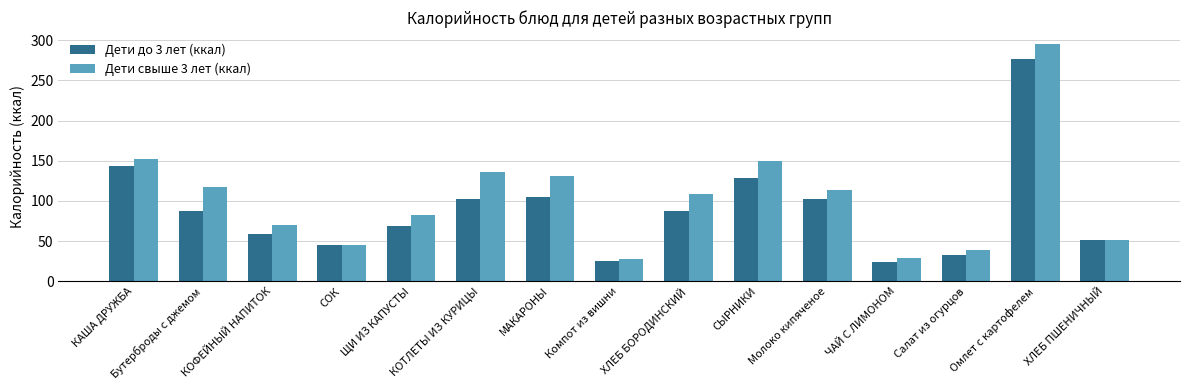

How many values in the Дети до 3 лет (ккал) series exceed 87?

8